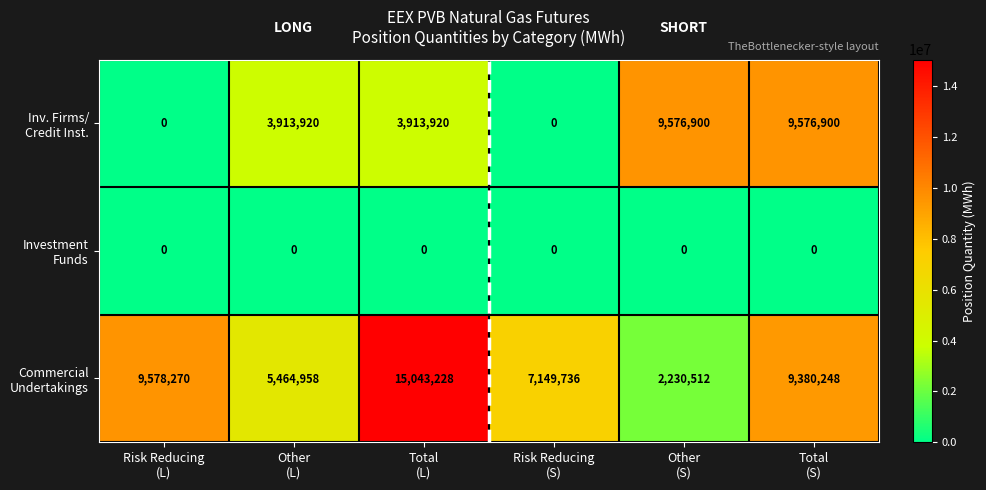

At how many categories does at least one series exceed 2315997?

6